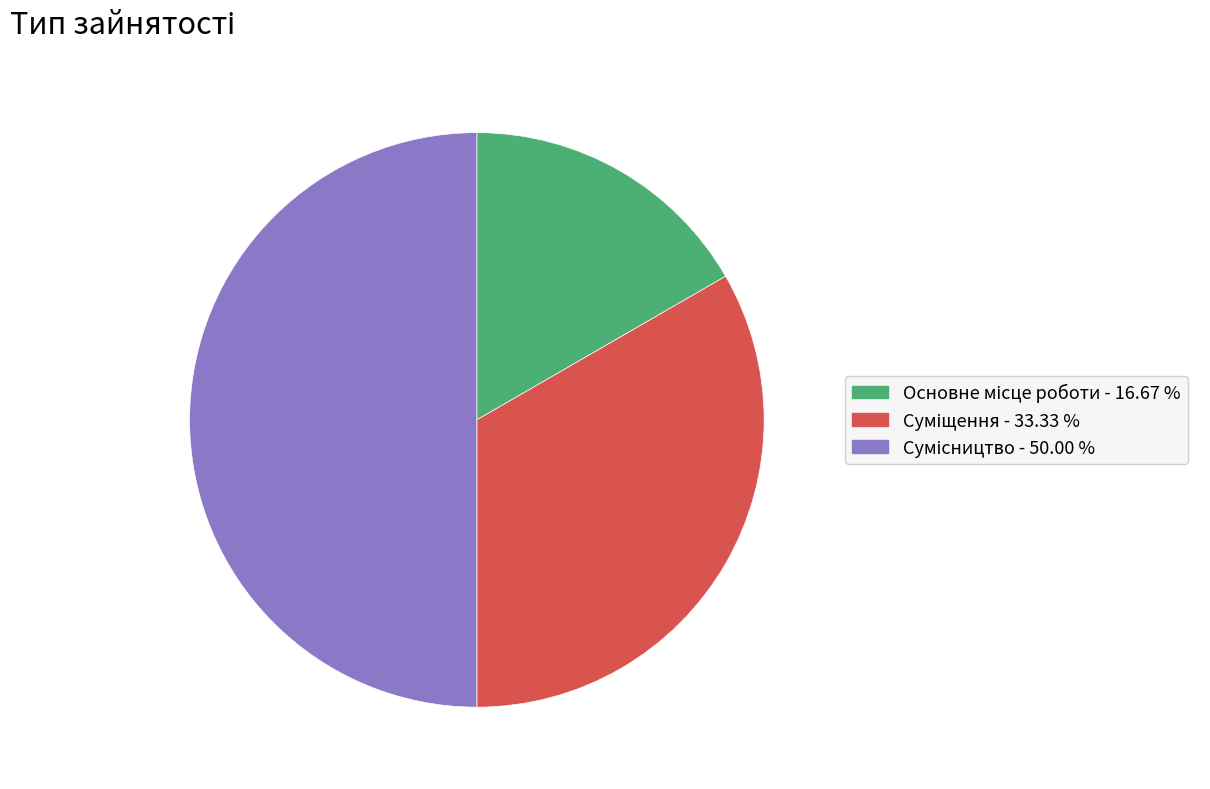

How many slices are in this pie chart?

3